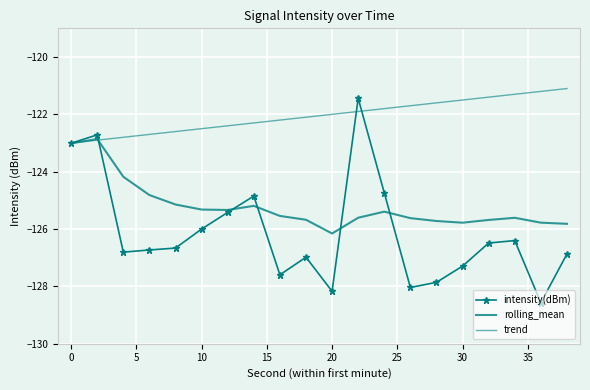

How many values in the intensity(dBm) series are below -126?

14